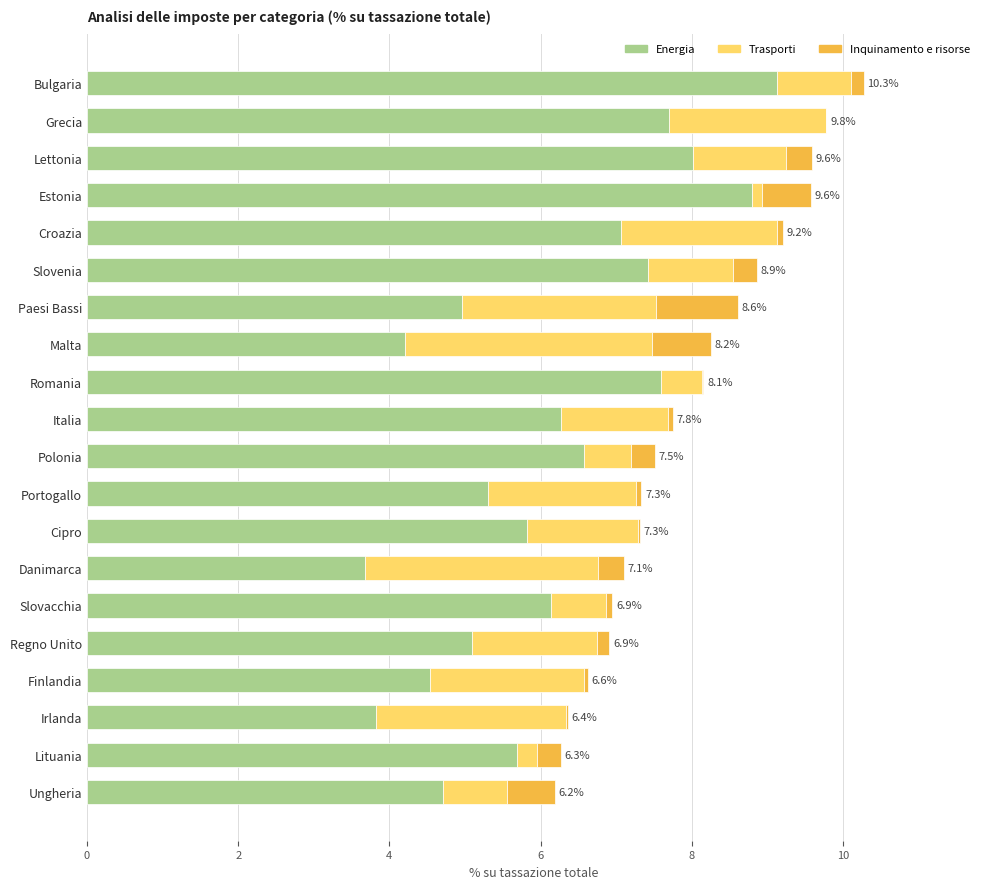

Which category has the highest value in the Energia series?

Bulgaria